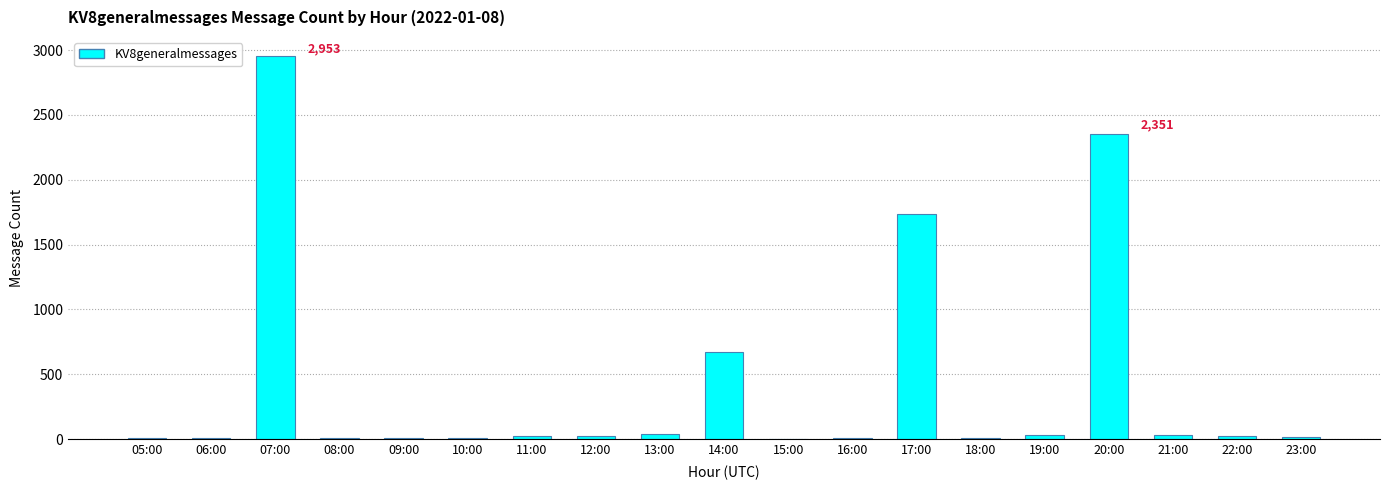

At which label is the value closest to 1477?

17:00